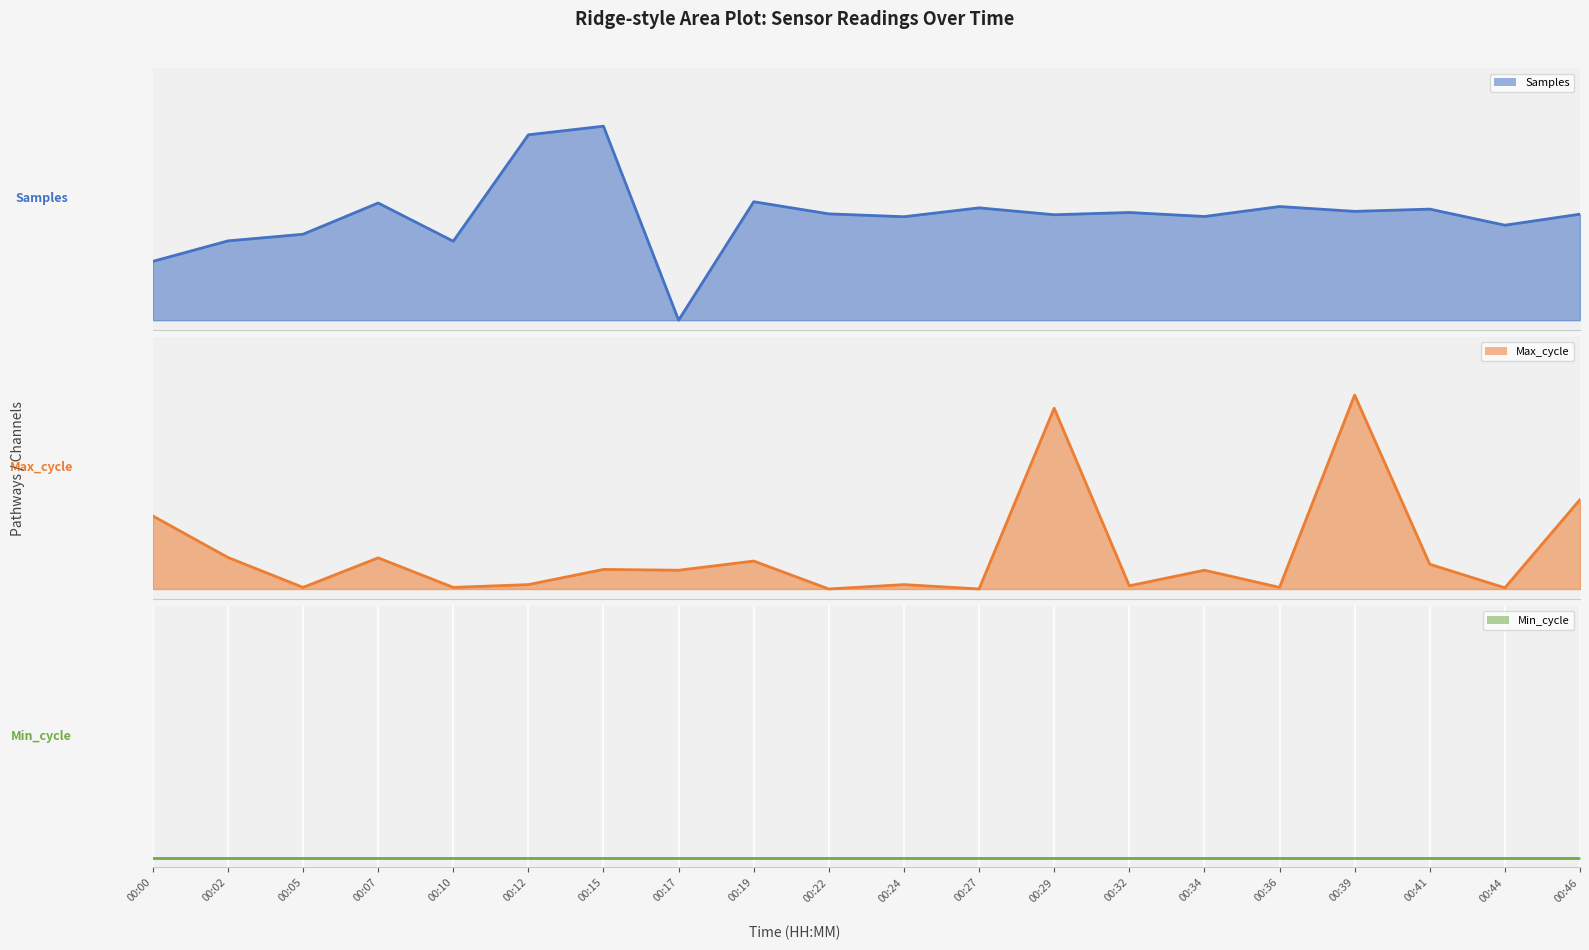

True or false: Min_cycle line and Samples line cross at least once.

False